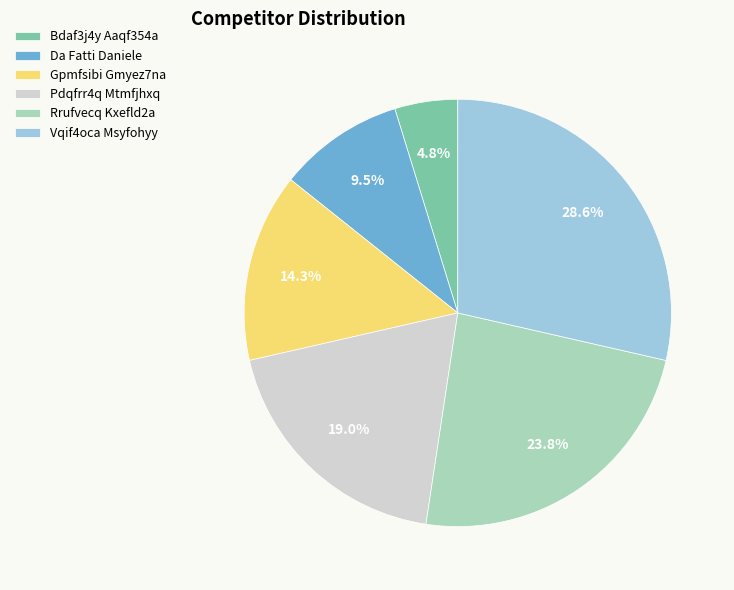

What is the ratio of the value at Da Fatti Daniele to the value at Rrufvecq Kxefld2a?

0.4